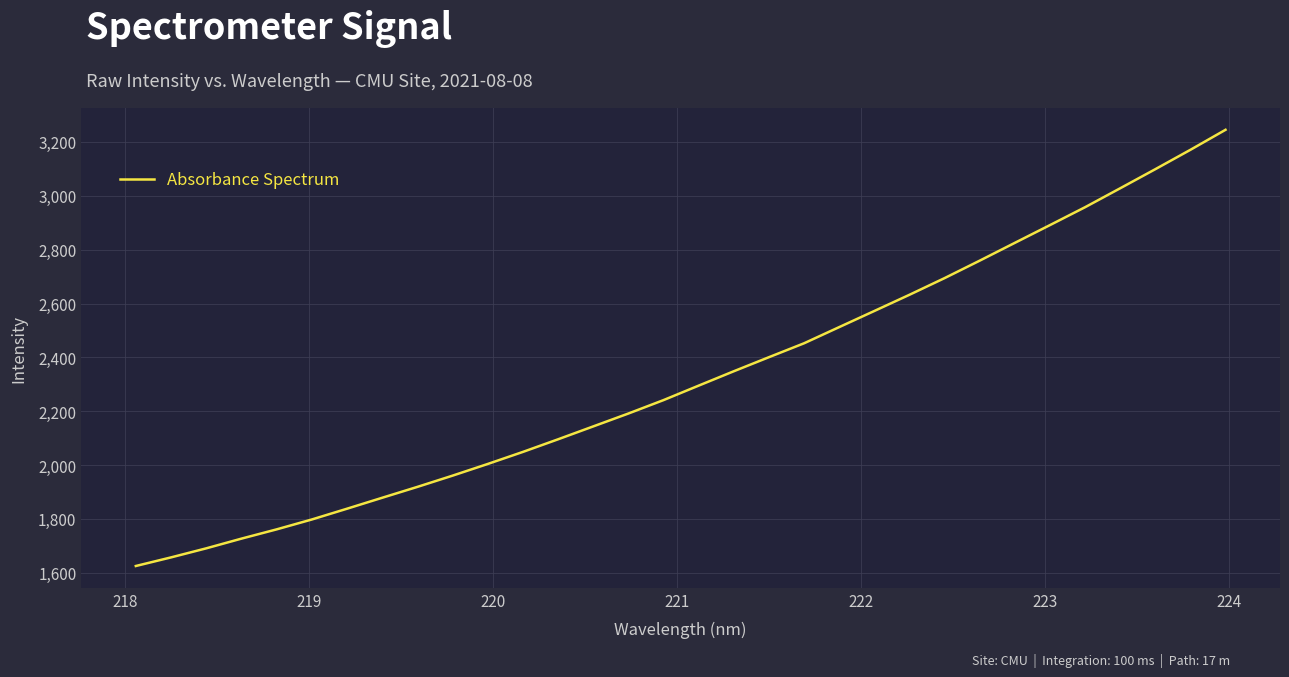

What is the greatest value displayed?

3245.1